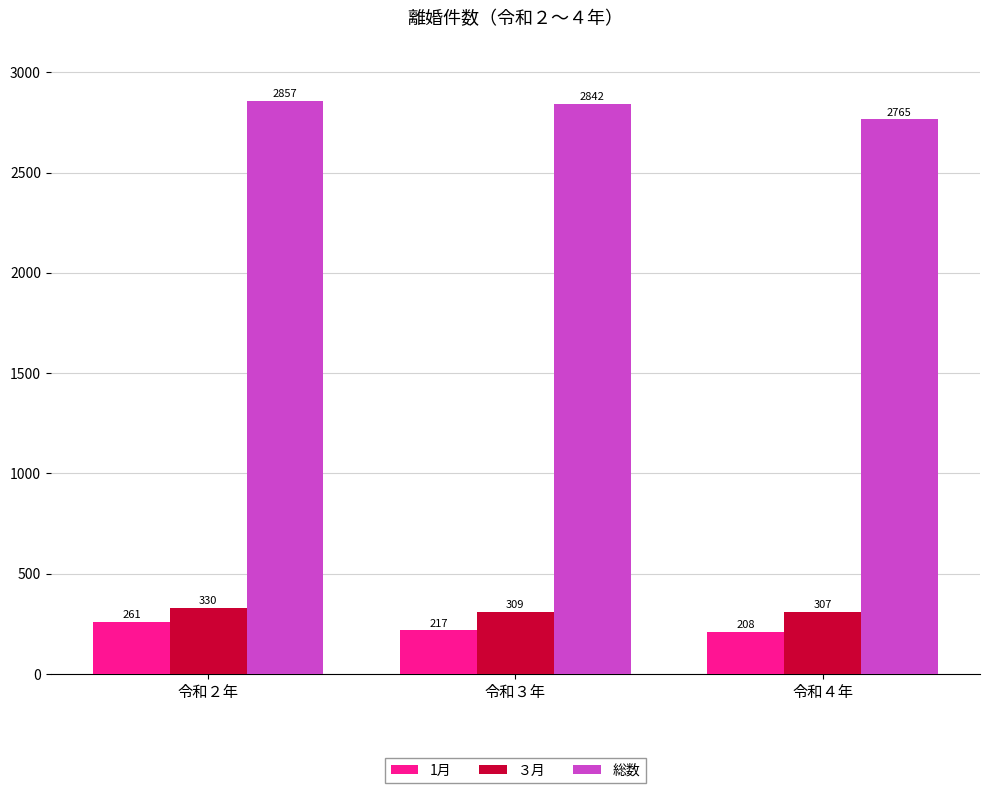

What is the difference between the second highest and minimum values in the ３月 series?

2